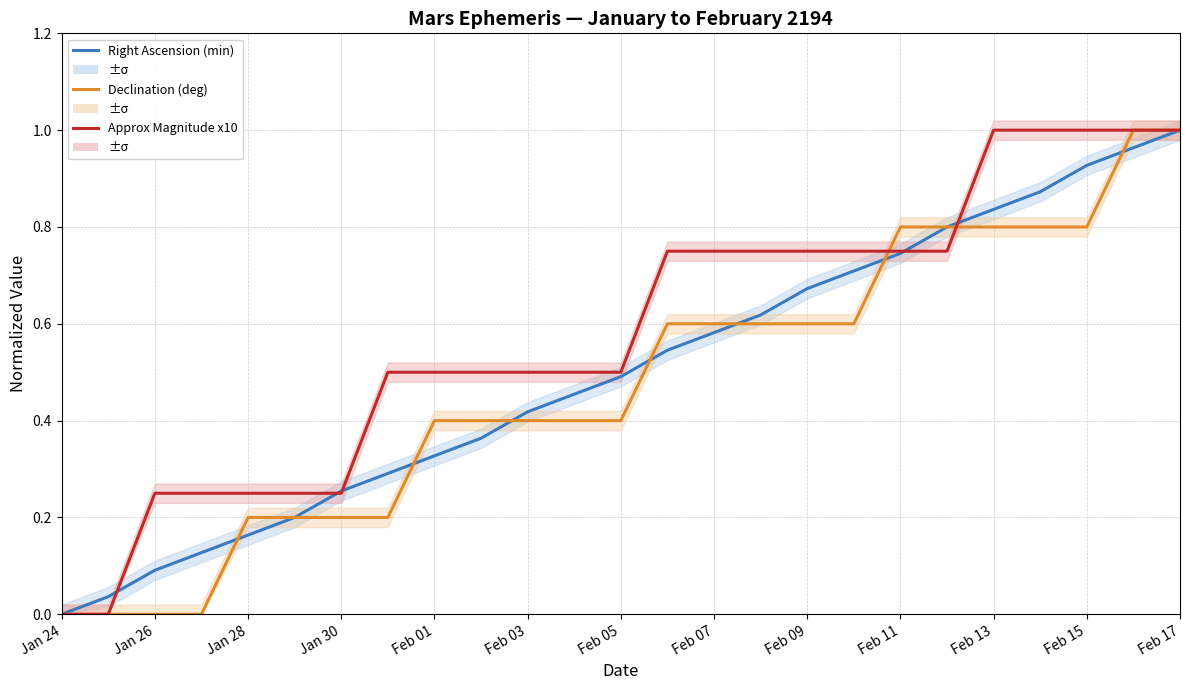

What position from the left is Feb 11?

19